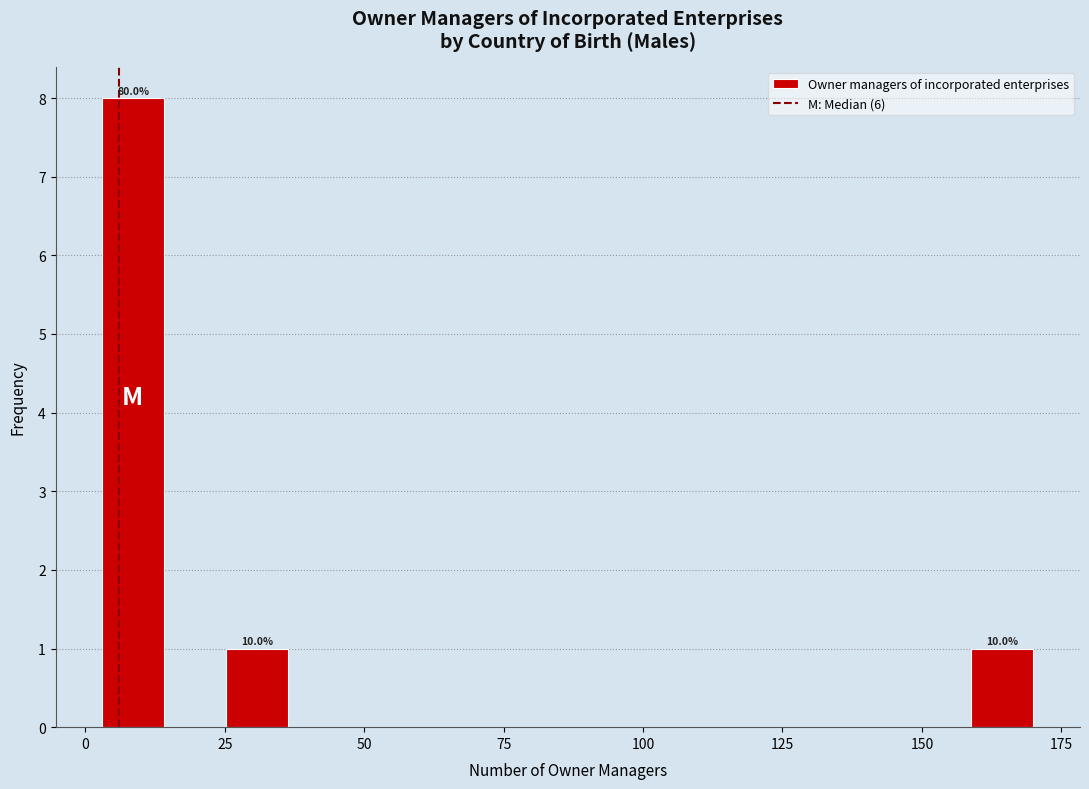

Read against the x-axis, roughly where is the centre of the tallest bar?

10